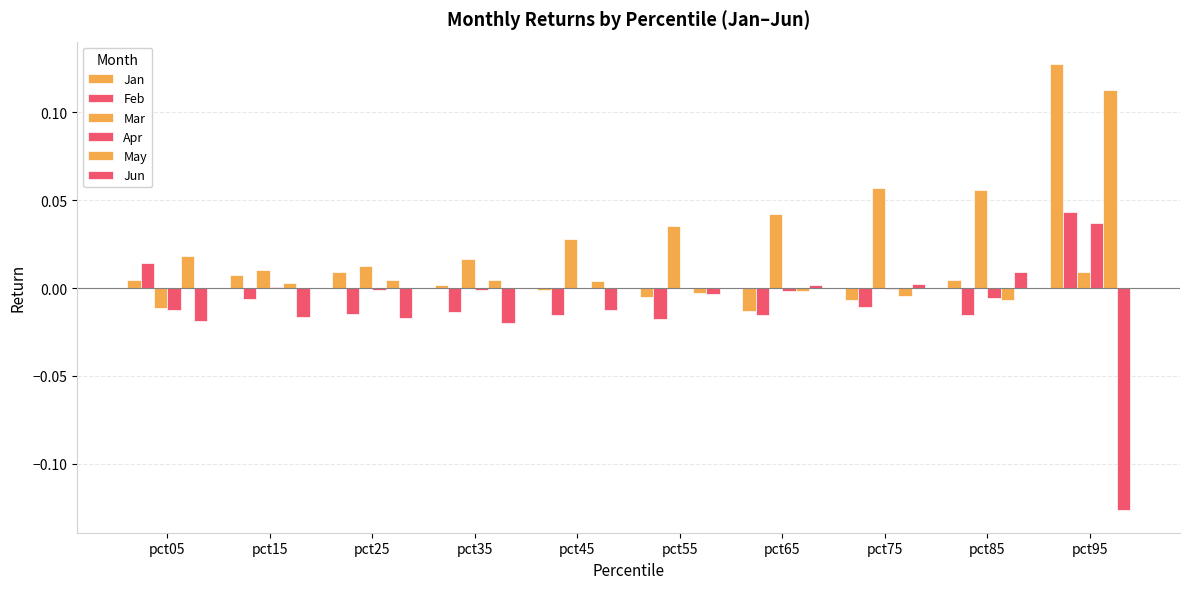

What is the sum of all Feb values?

-0.1